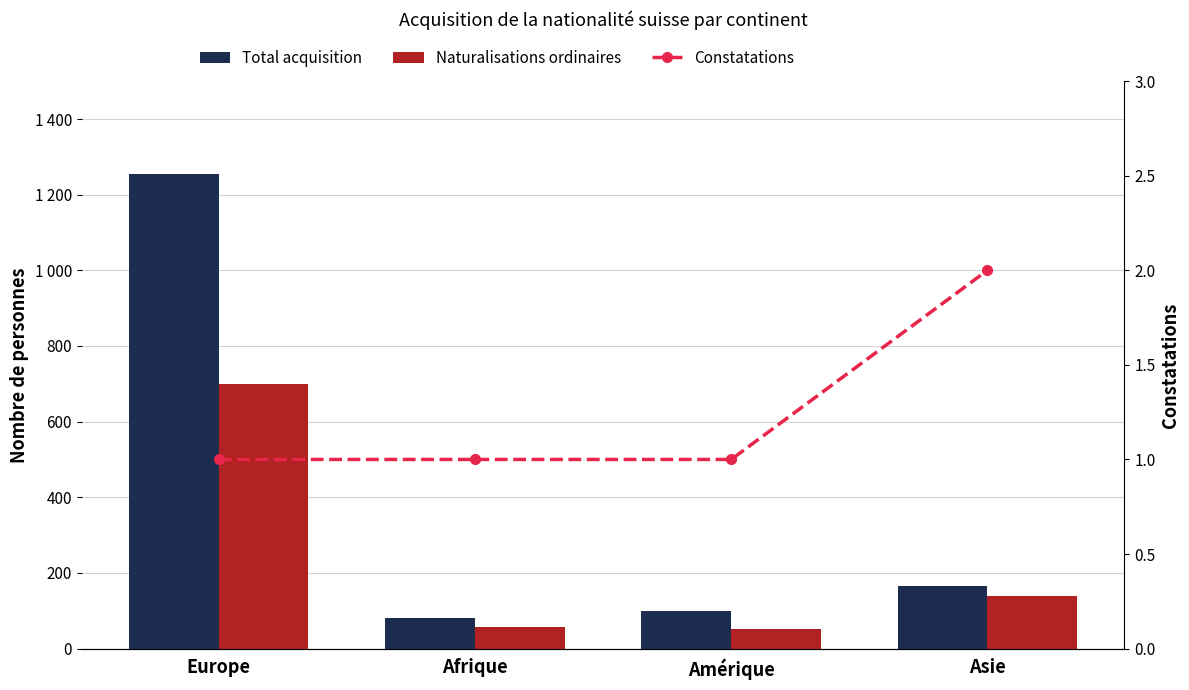

What is the approximate value of Total acquisition at Afrique, to the nearest 10?

80